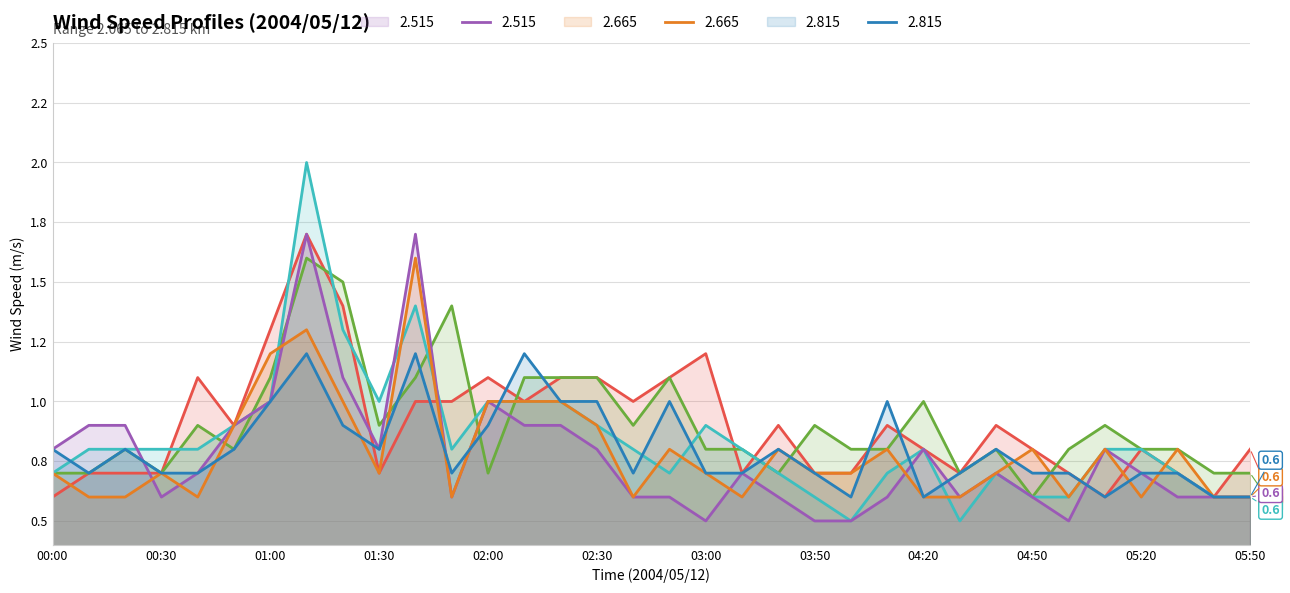

Which category has the highest value across all series?

01:10